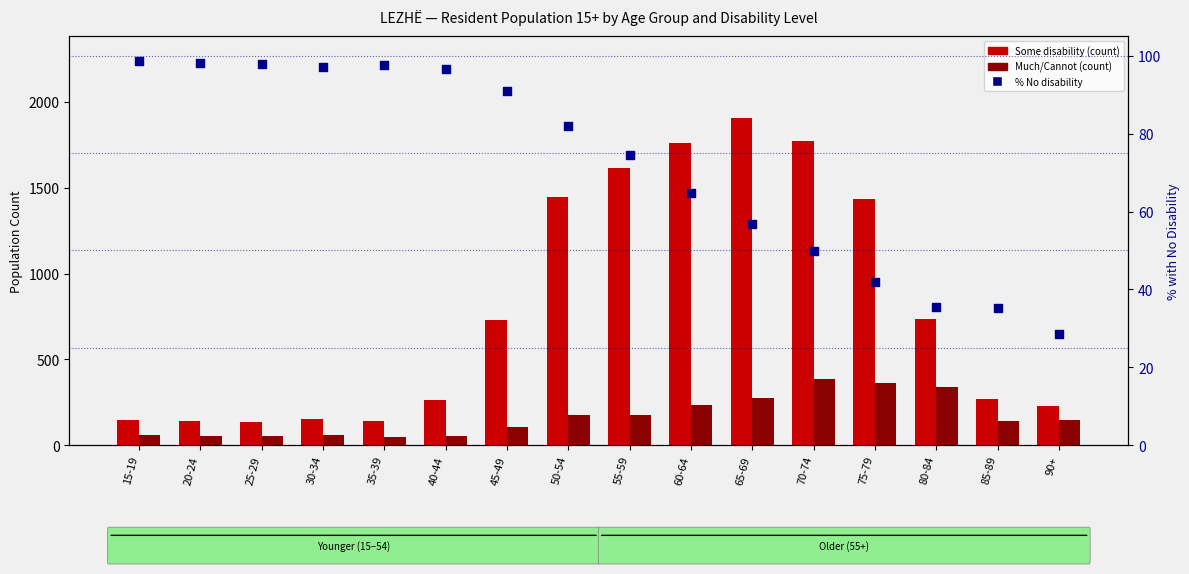

Is the value of % None (no disability) at 20-24 greater than the value of Much / Cannot at all at 25-29?

Yes